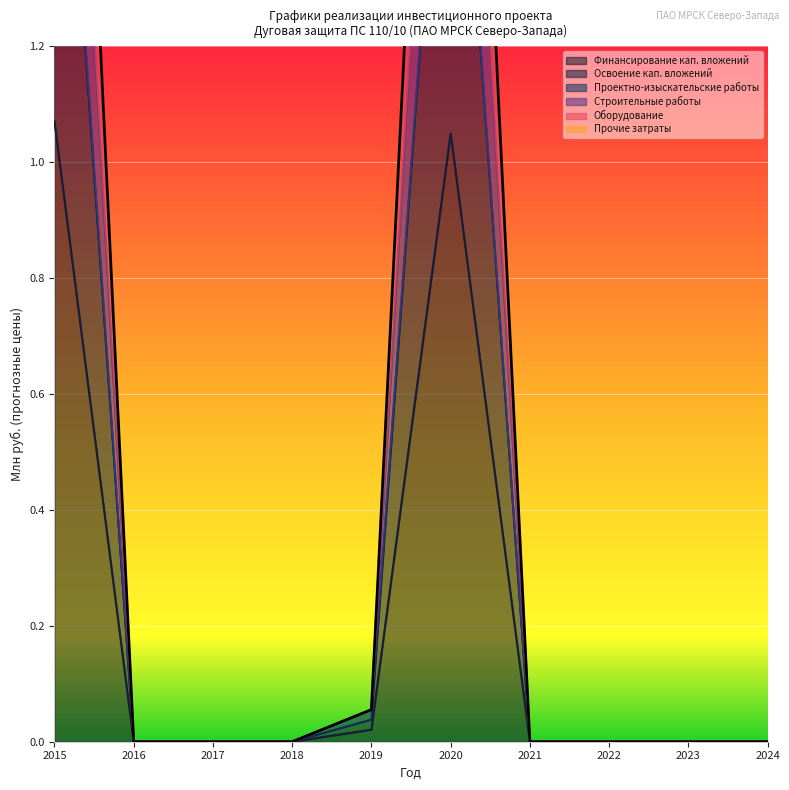

How many lines are shown in the chart?

5